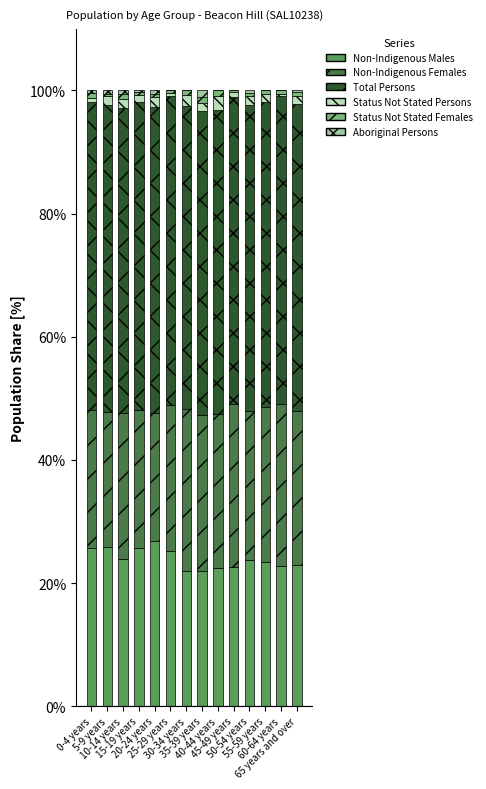

What is the maximum value for Non-Indigenous Males?

26.9